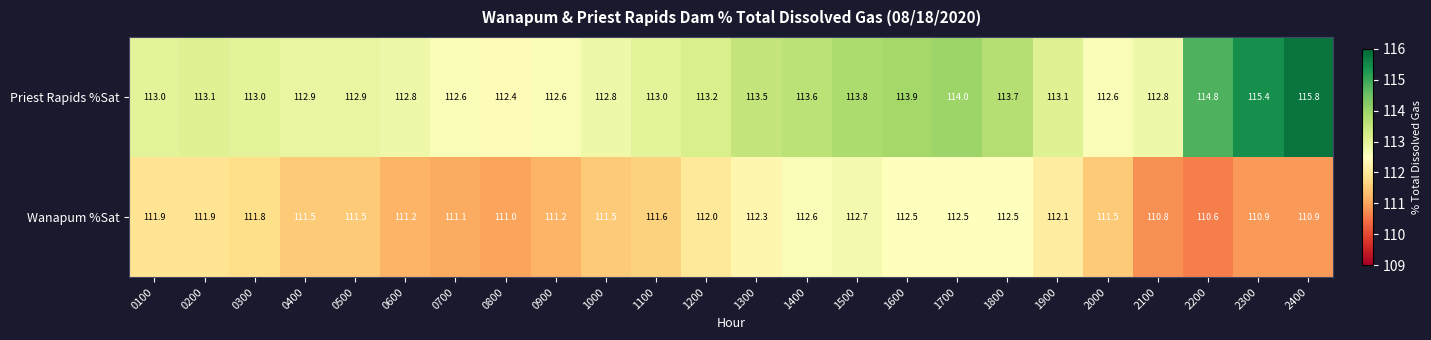

What is the difference between the maximum and second lowest values in the Priest Rapids %Sat series?

3.2